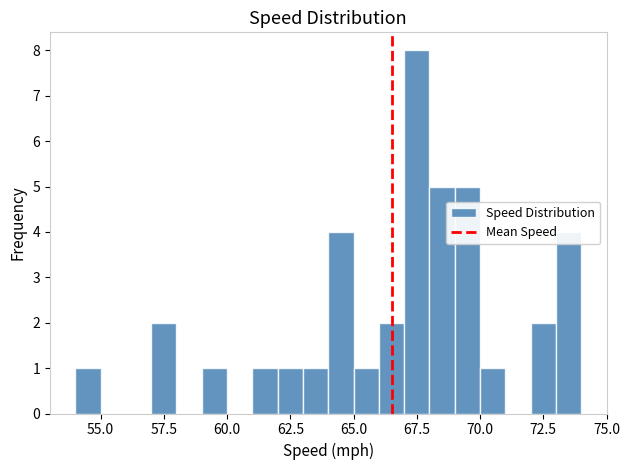

Read against the x-axis, roughly where is the centre of the tallest bar?

67.5